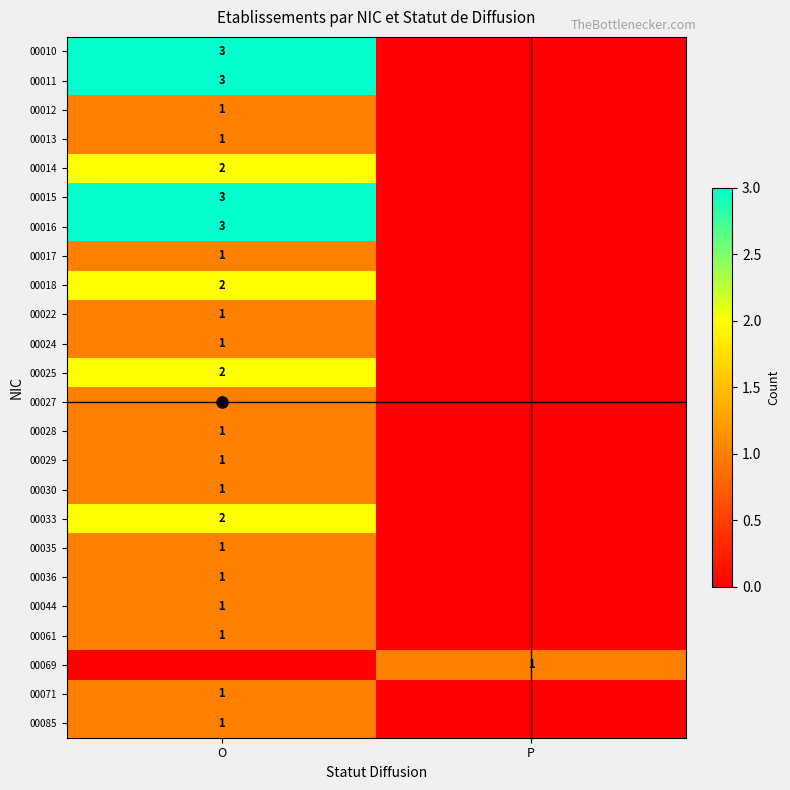

The 00025 series shows 2 at O. True or false?

True